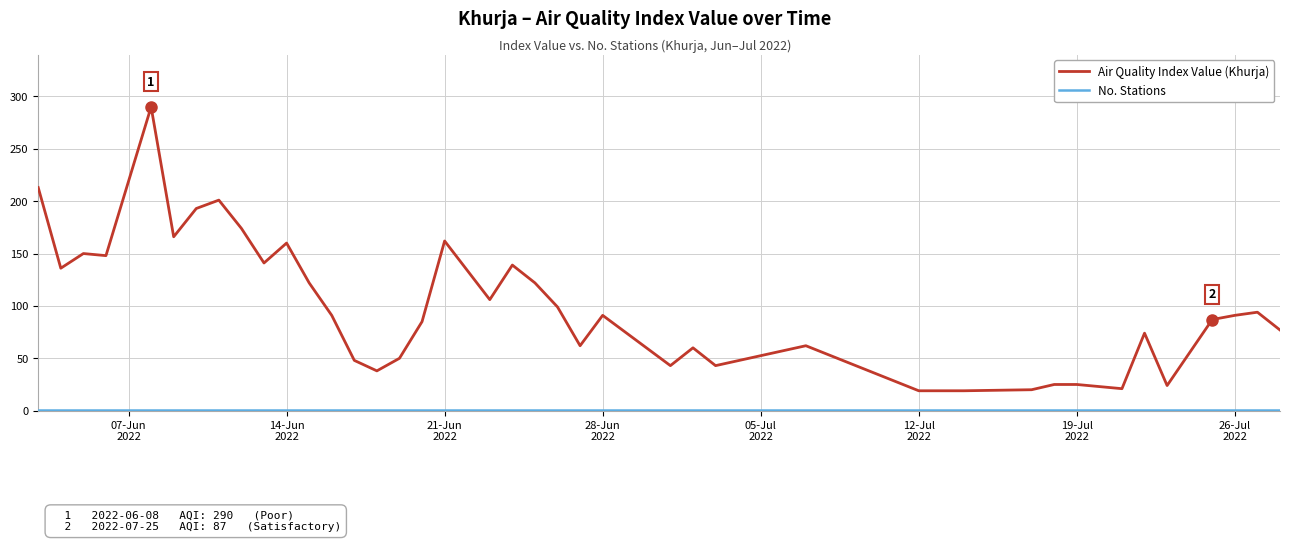

The value of No. Stations at 28-Jun 2022 is 1. True or false?

False